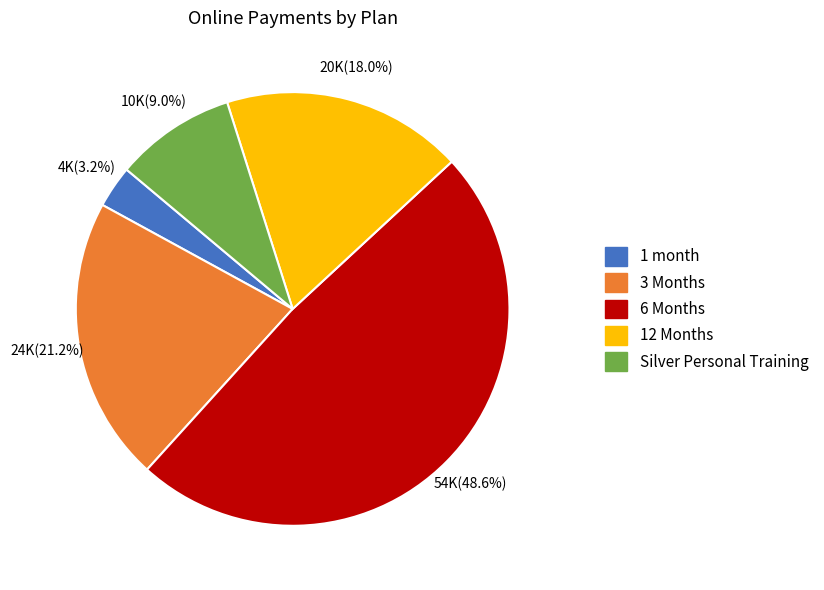

Is there a majority slice in this chart?

No